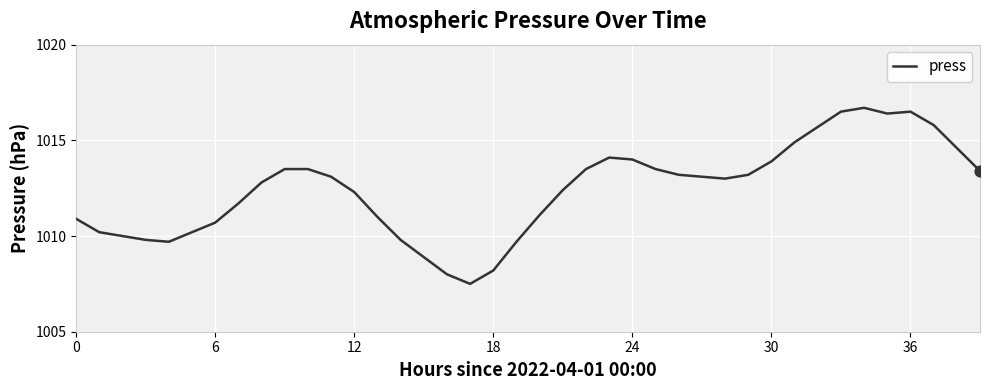

What is the difference between the maximum and minimum values?

9.2